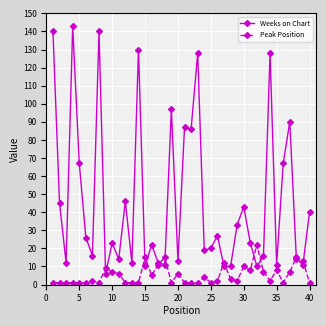

What is the value of the Peak Position point at the 18th from the left?

15